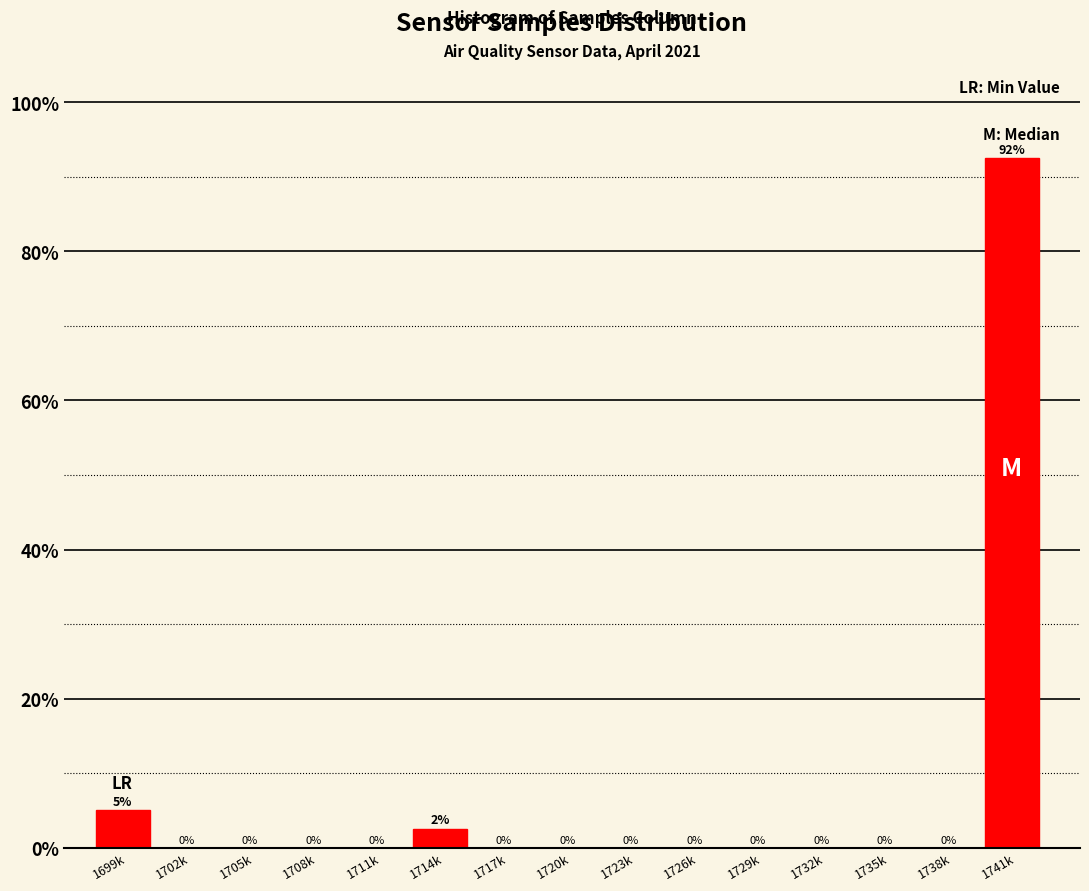

At which label is the value closest to 46?

1699k